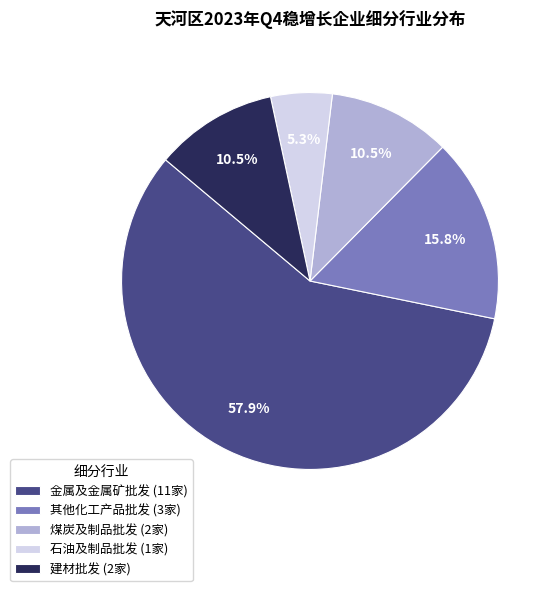

Count the number of slices in the pie.

5